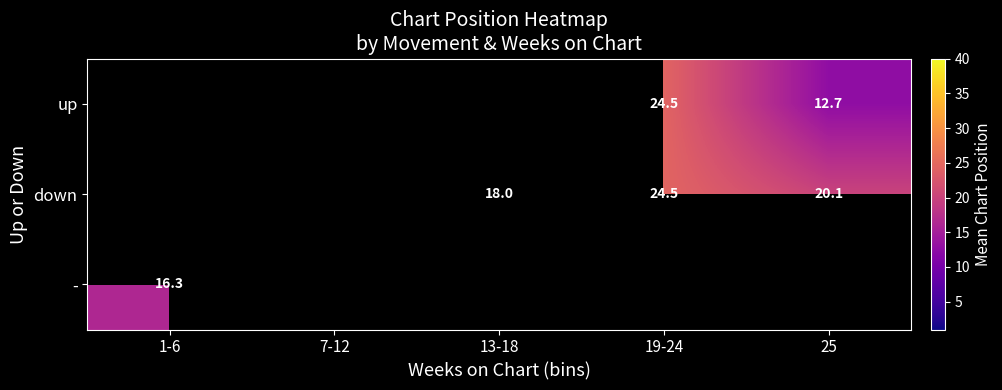

True or false: up has a value of 21.6 at 25.

False